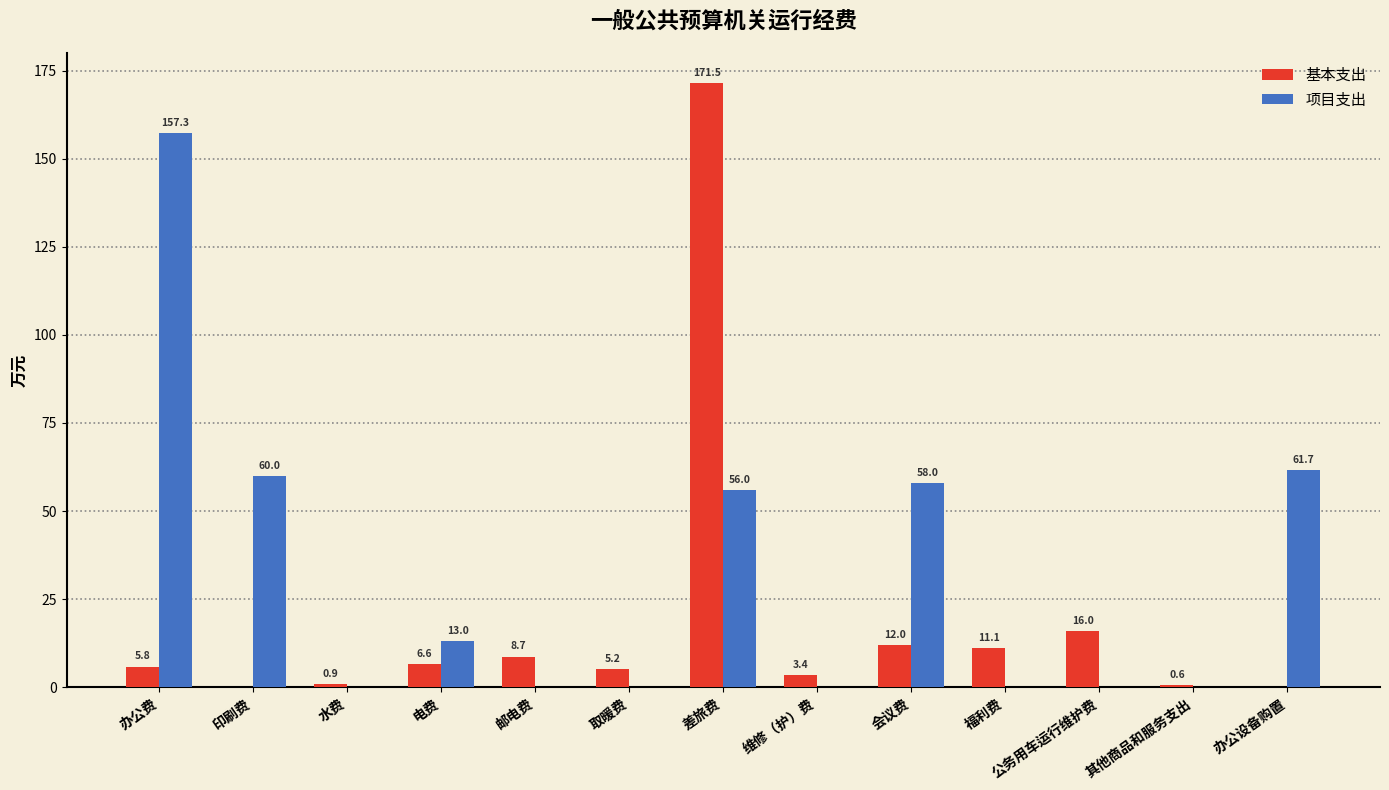

What is the sum of the 项目支出 values at 公务用车运行维护费 and 办公费?

157.3